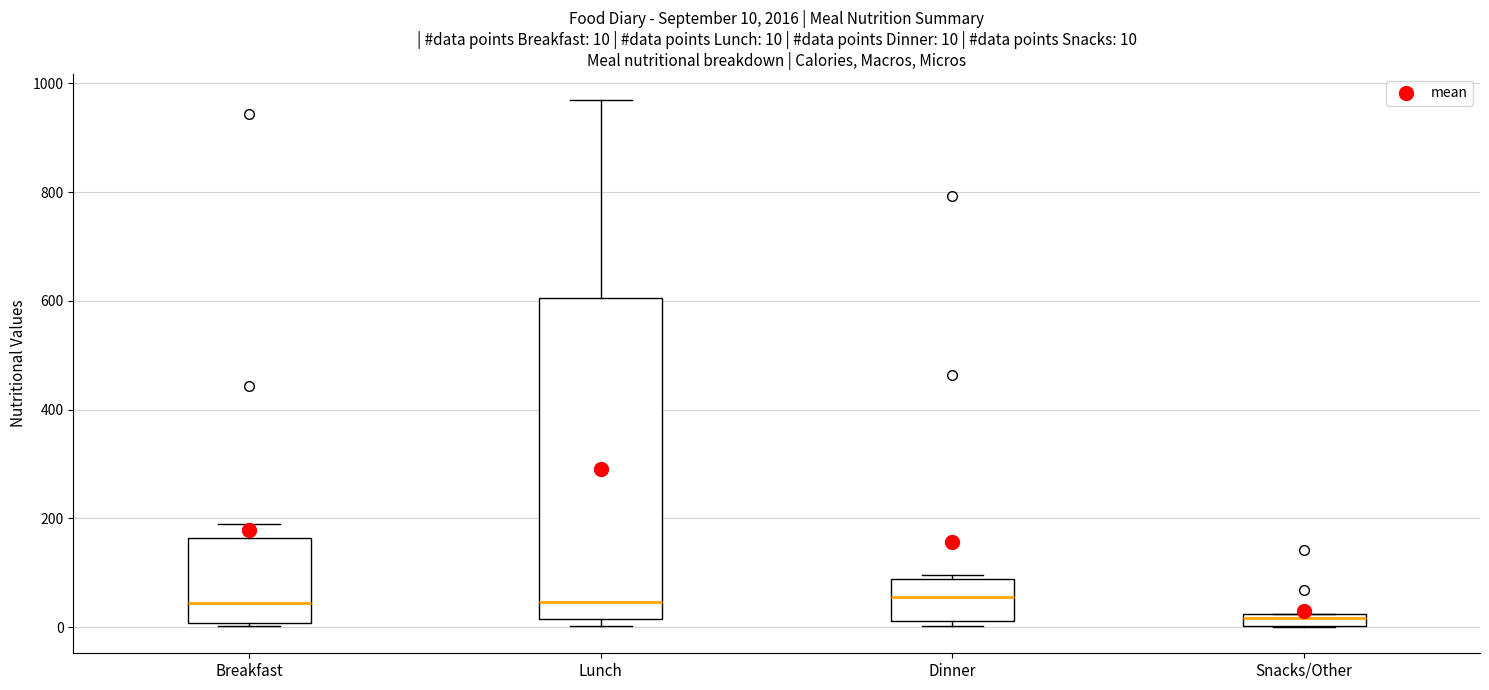

Which box's median line is the lowest?

Snacks/Other